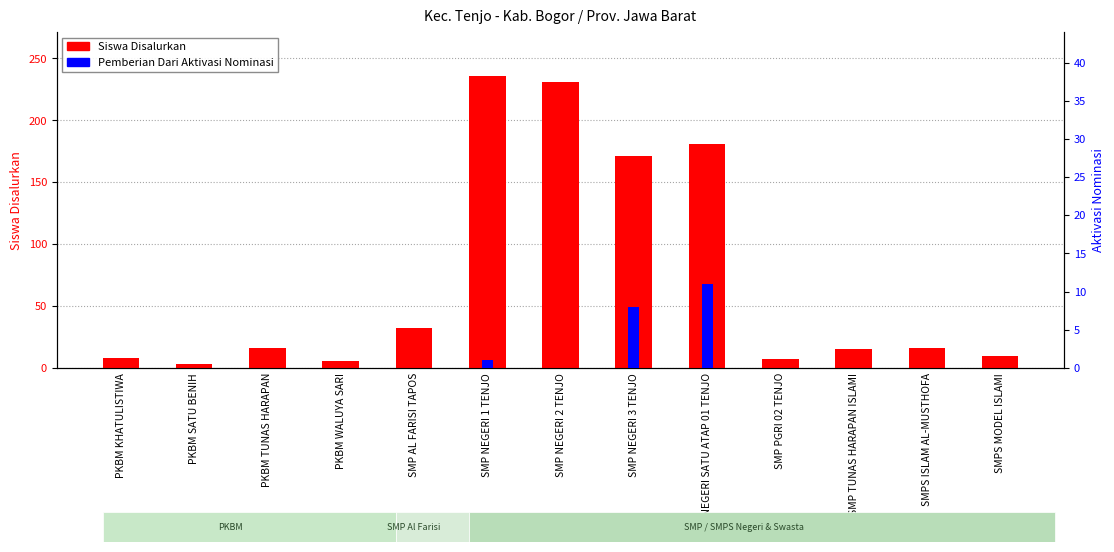

Which category has the highest value in the Siswa Disalurkan series?

SMP NEGERI 1 TENJO